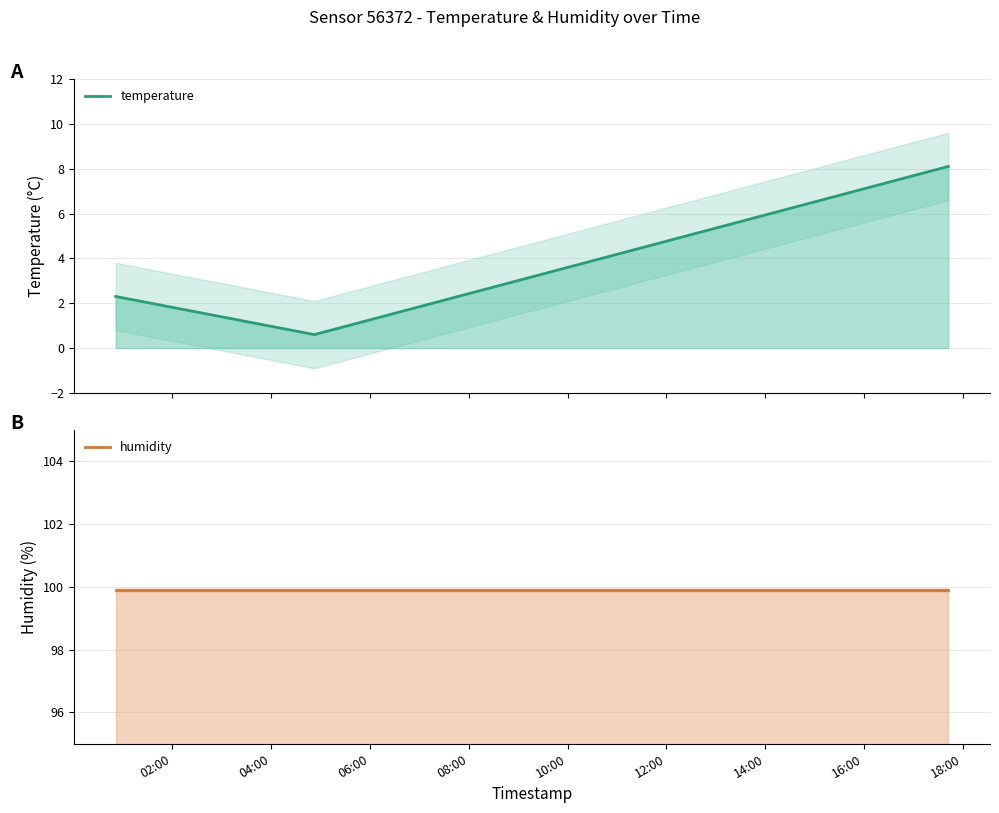

Which series has the largest total across all categories?

humidity